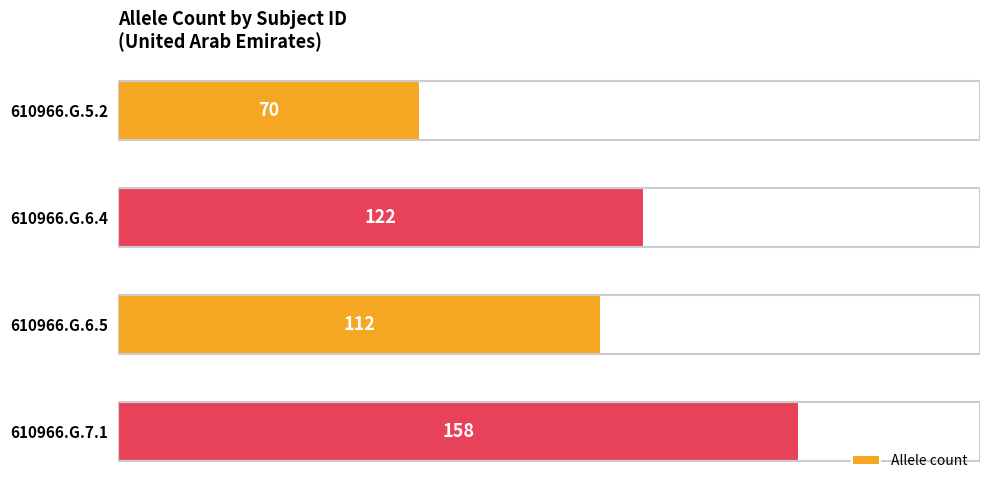

The chart shows a value of 70 at 610966.G.5.2. True or false?

True